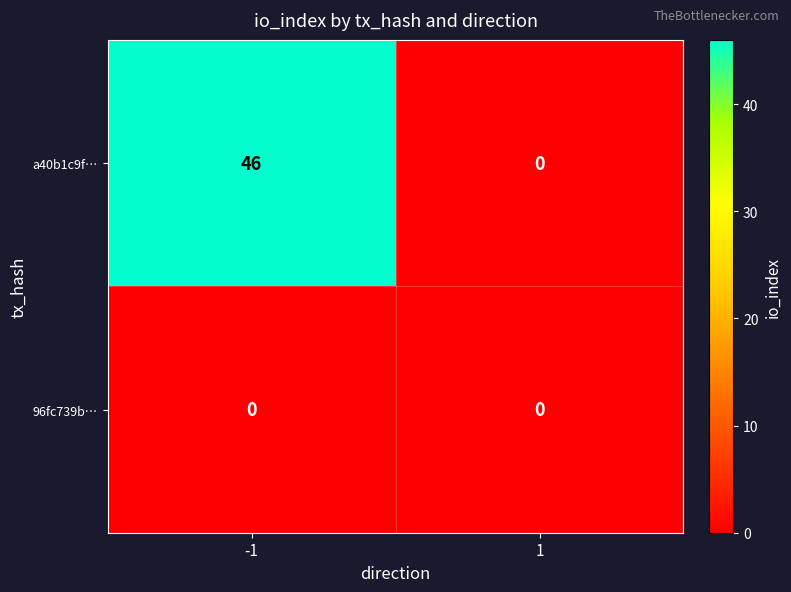

List the series in order of their peak value, lowest first.

96fc739b…, a40b1c9f…